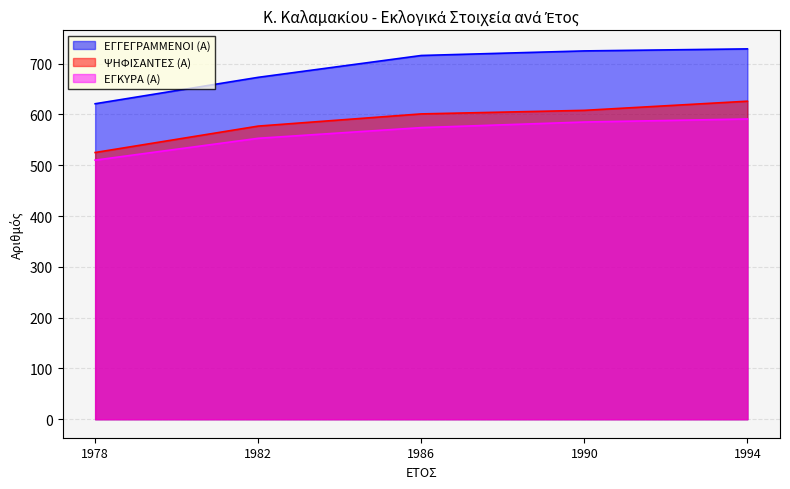

The value of ΕΓΚΥΡΑ (Α) at 1982 is 553. True or false?

True